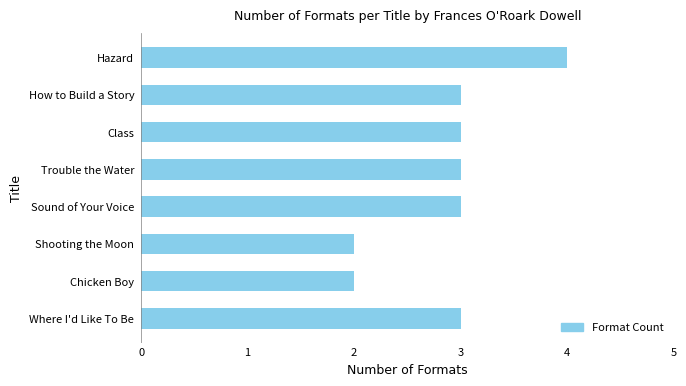

Reading top to bottom, list all the values displayed in this chart.

4	3	3	3	3	2	2	3